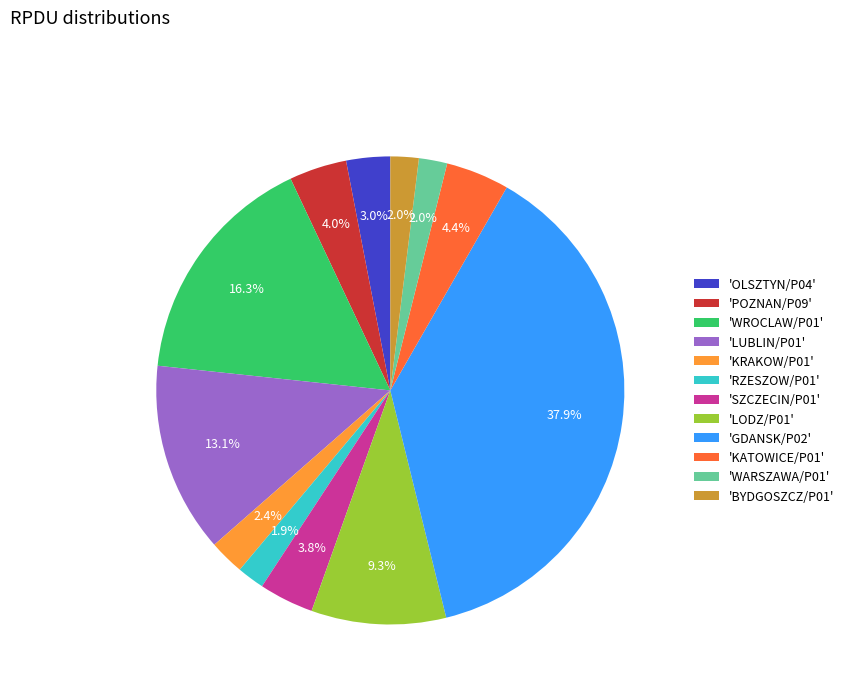

How many segments does this pie chart have?

12